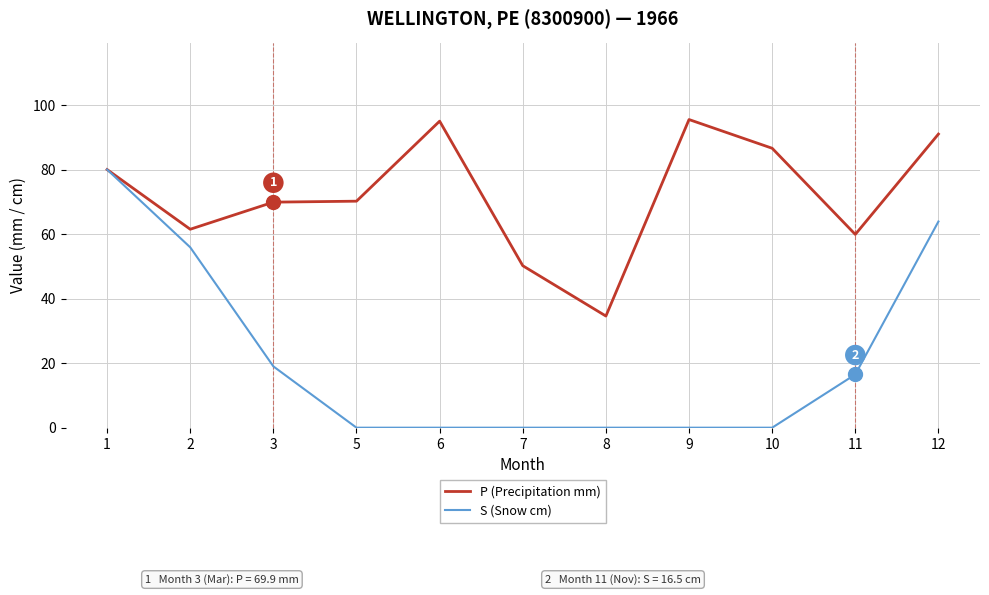

List the series in order of their overall mean, lowest first.

S (Snow cm), P (Precipitation mm)